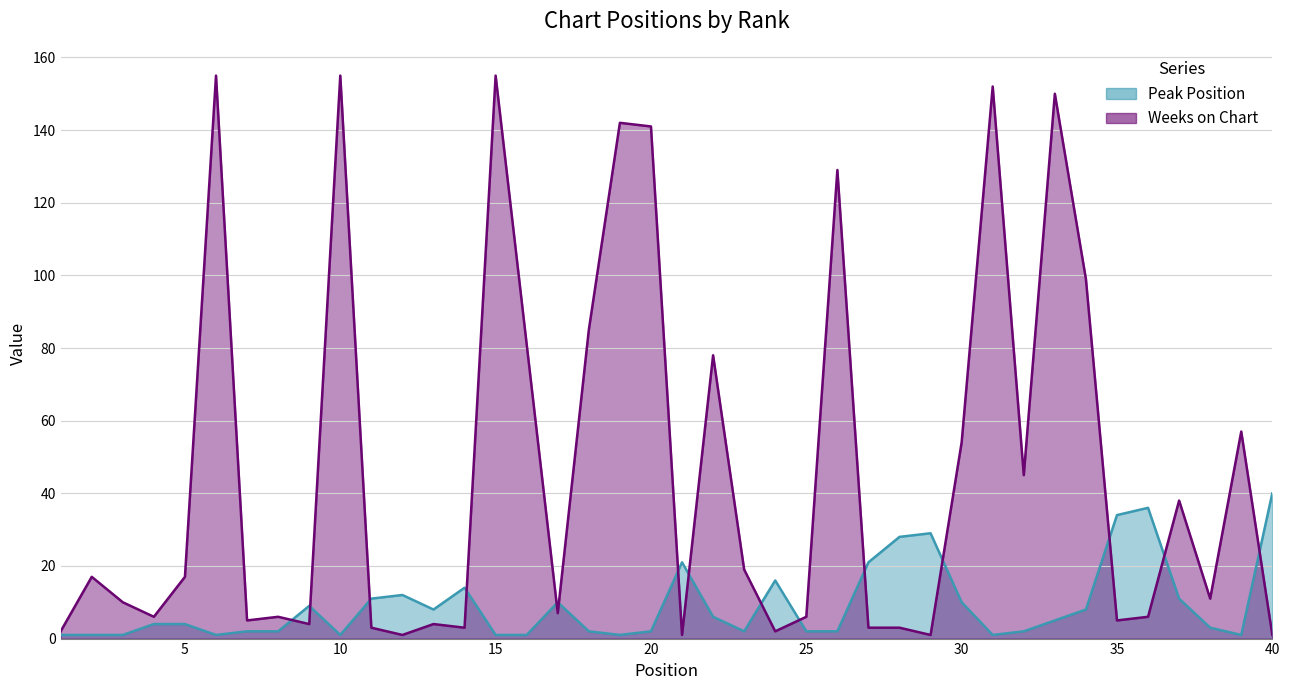

In Weeks on Chart, how many points are lower than both neighbors (excluding endpoints)?

12